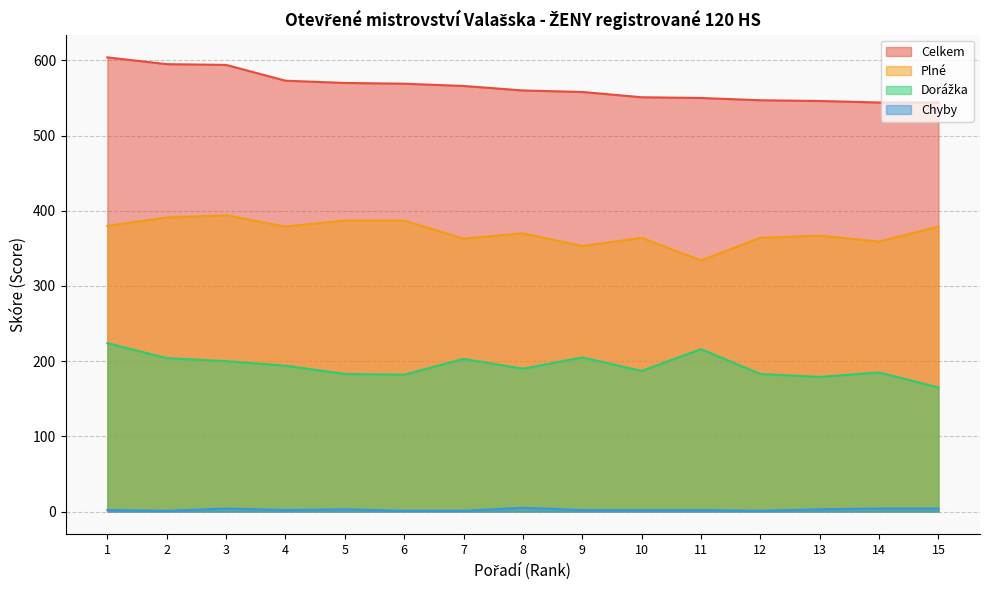

True or false: Plné has a value of 394 at 3.

True